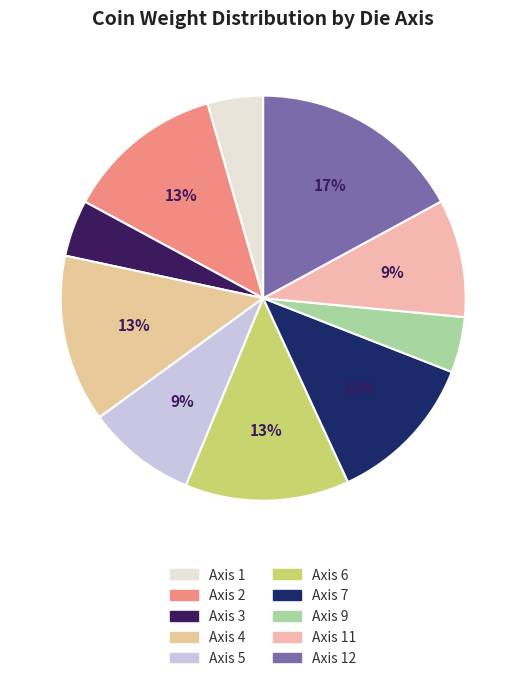

Which category has the biggest portion of the pie?

Axis 12